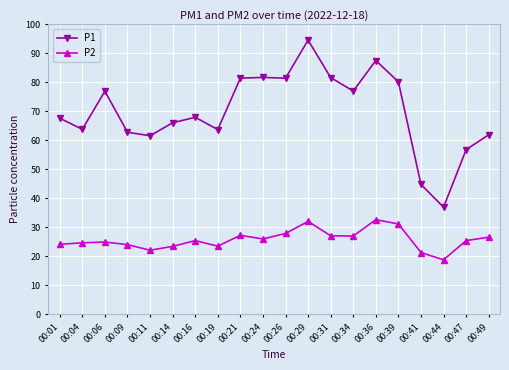

What is the difference between the maximum and second lowest values in the P2 series?

11.3